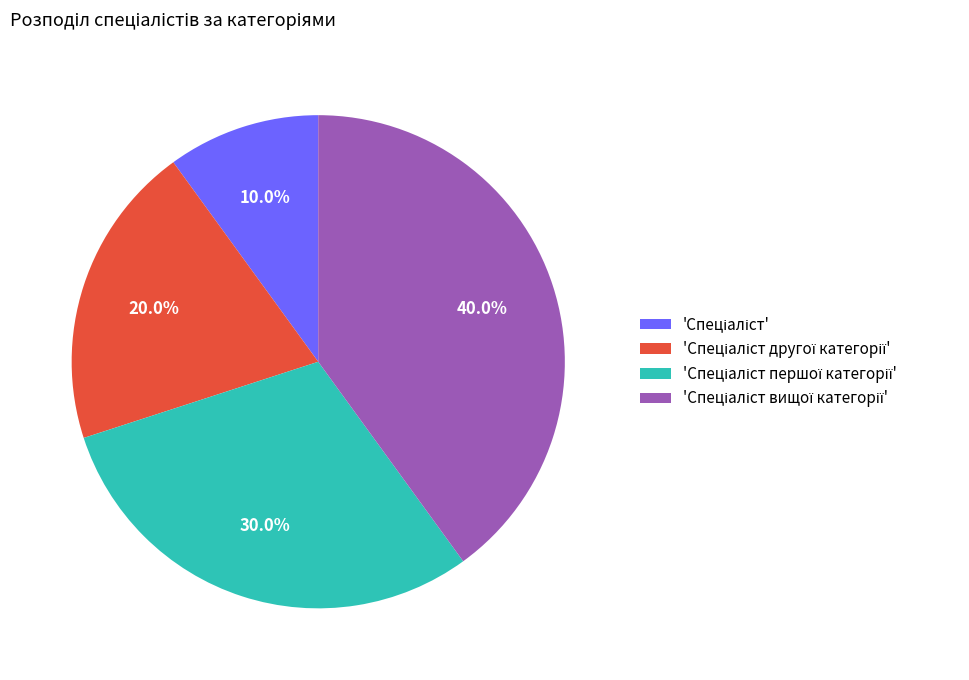

Is there any slice that represents more than half of the pie?

No